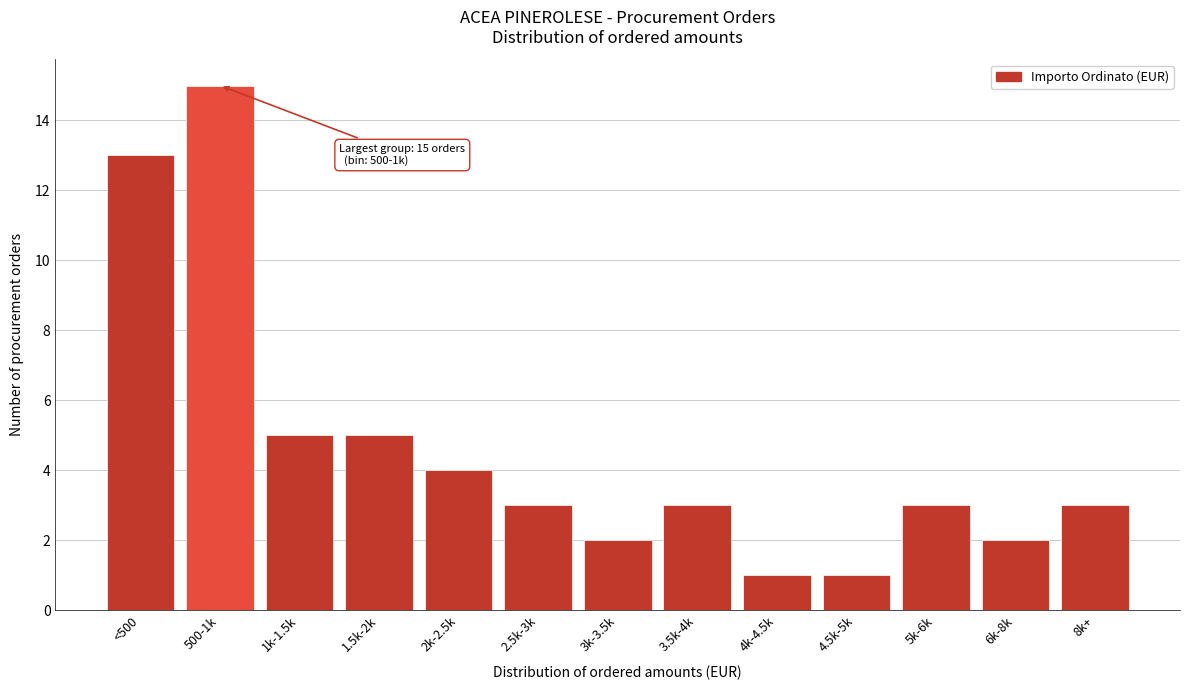

Reading right to left, what are all the values shown in this chart?

8k+=3	6k-8k=2	5k-6k=3	4.5k-5k=1	4k-4.5k=1	3.5k-4k=3	3k-3.5k=2	2.5k-3k=3	2k-2.5k=4	1.5k-2k=5	1k-1.5k=5	500-1k=15	<500=13